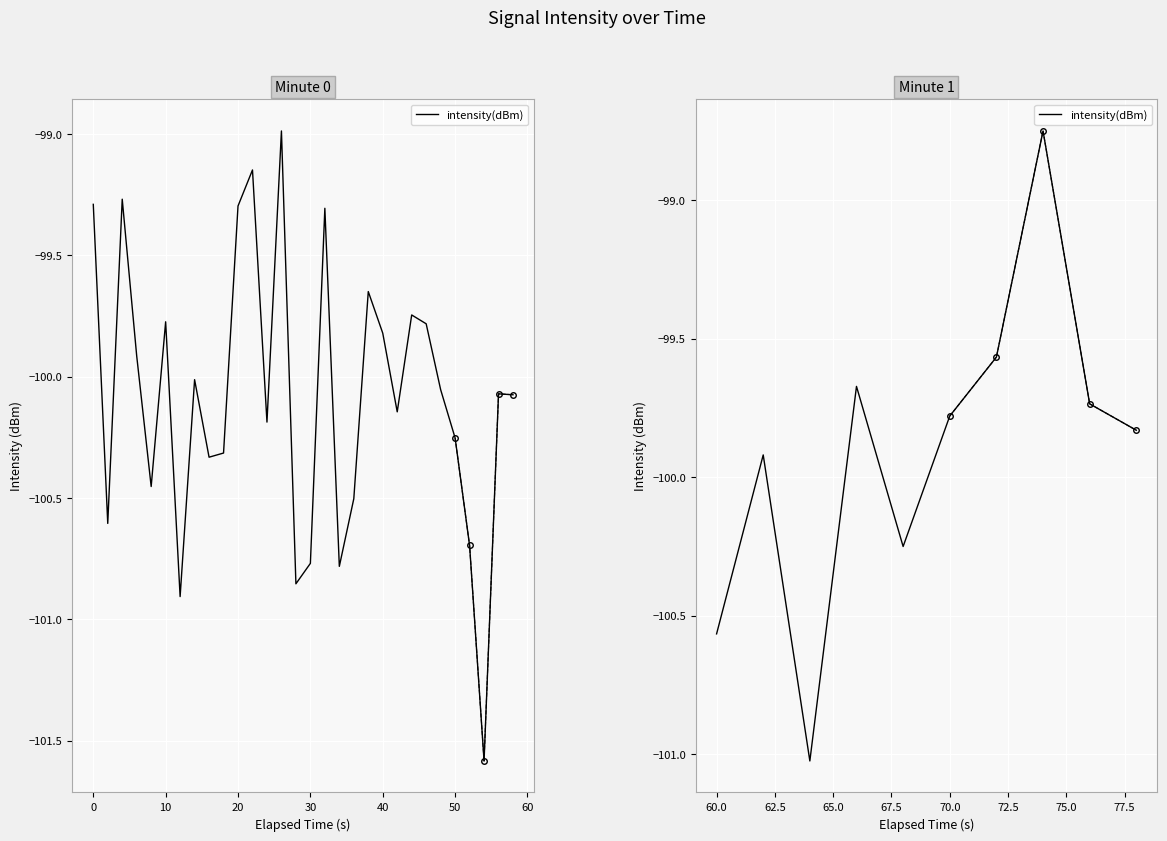

What is the greatest value displayed?

-98.7